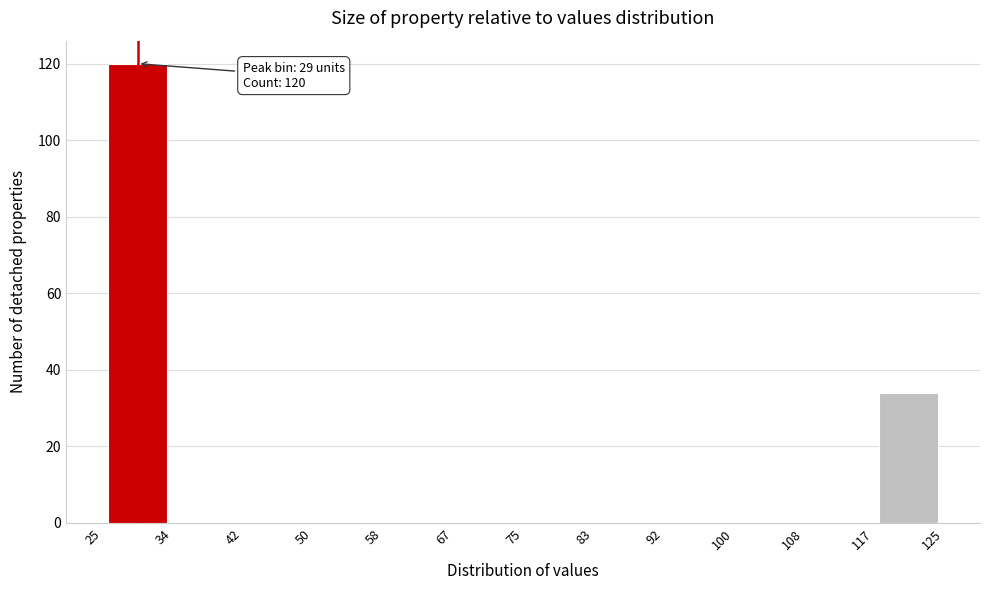

Which range on the x-axis has the tallest bar?

25 to 34